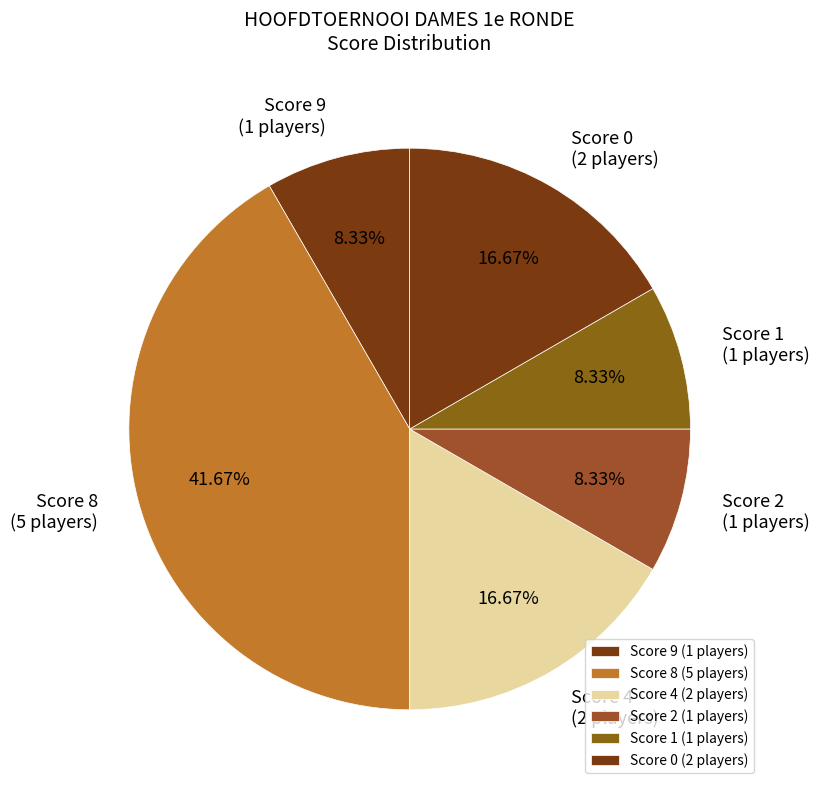

Is there any slice that represents more than half of the pie?

No